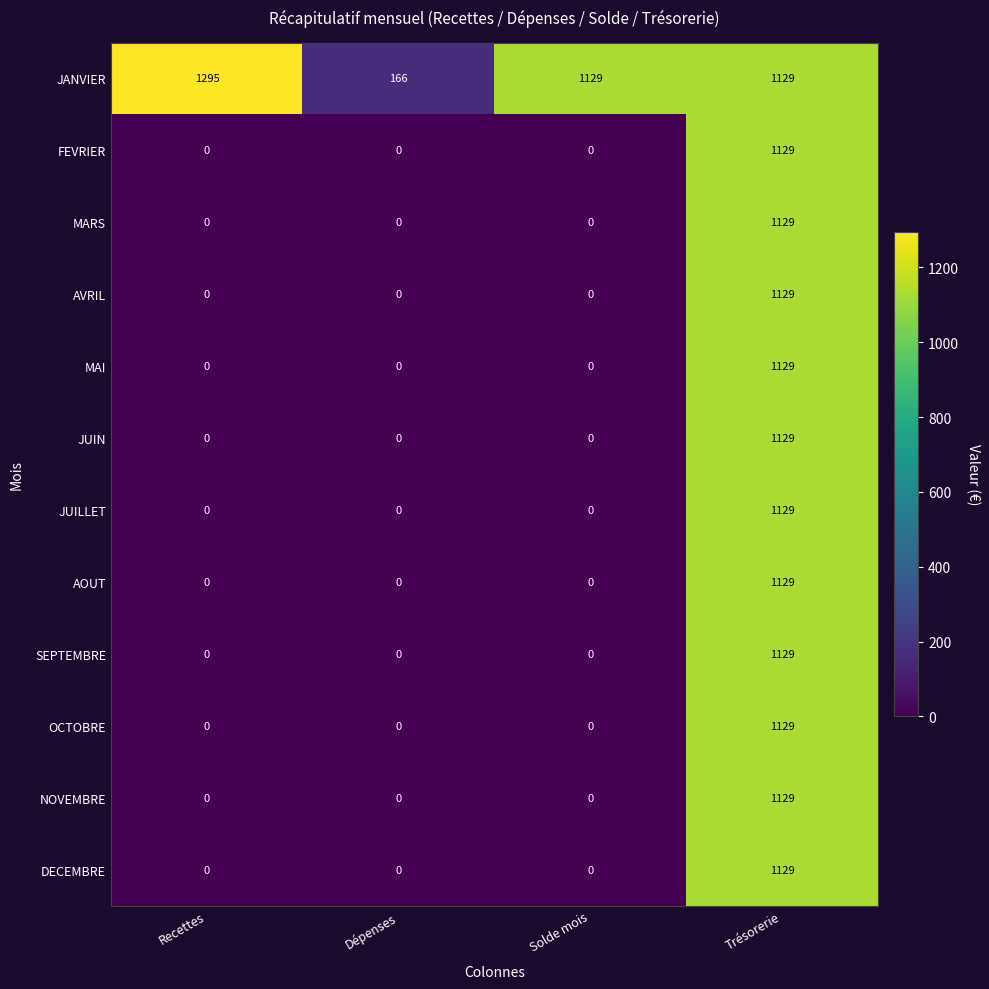

Which series changed the most between Recettes and Dépenses?

JANVIER